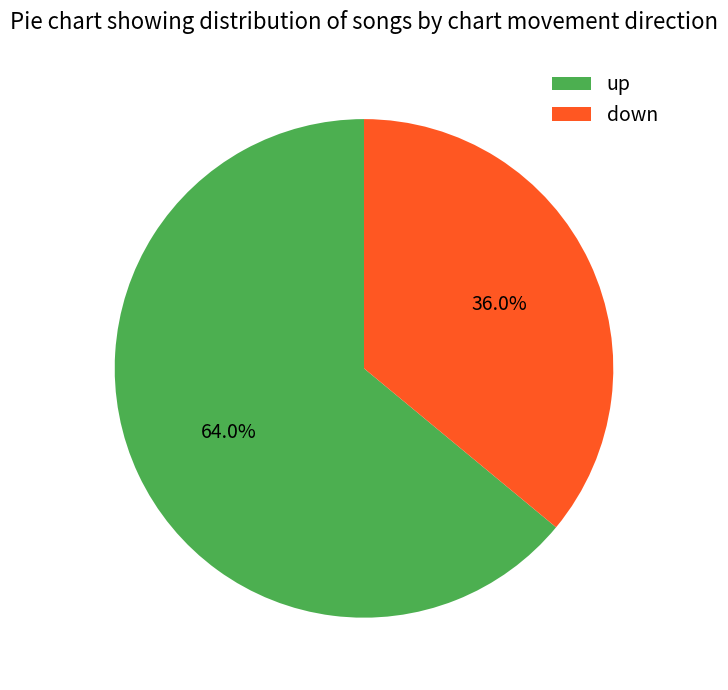

Approximately how many times larger is the value at down compared to up?

0.6